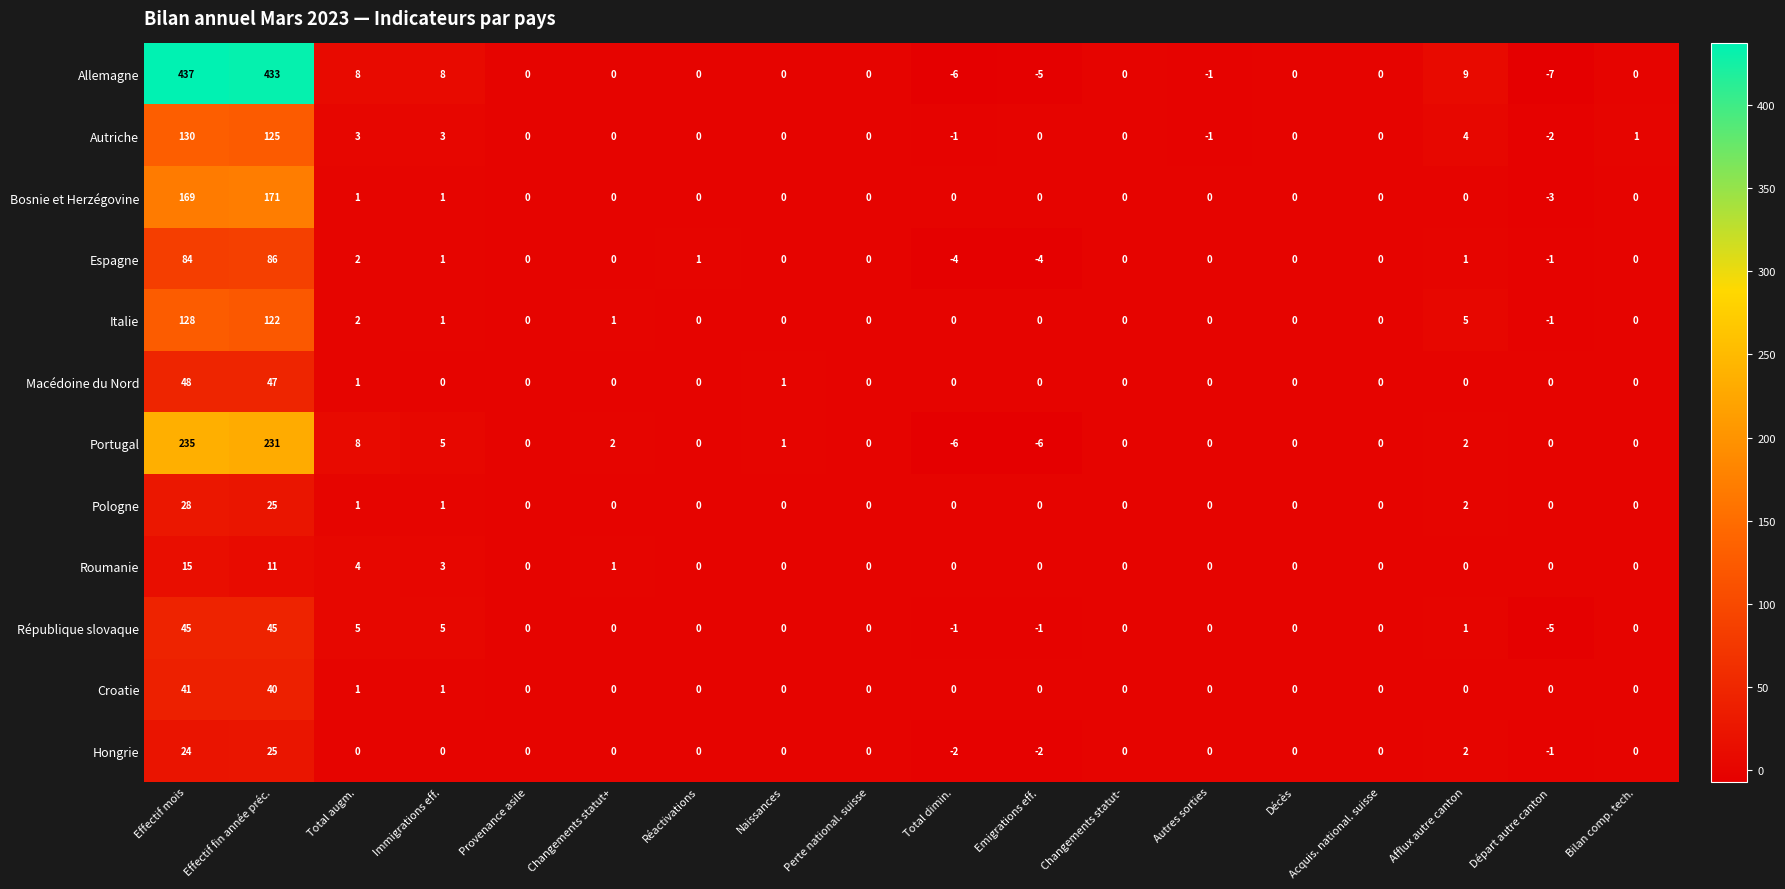

What is the smallest value displayed?

-7